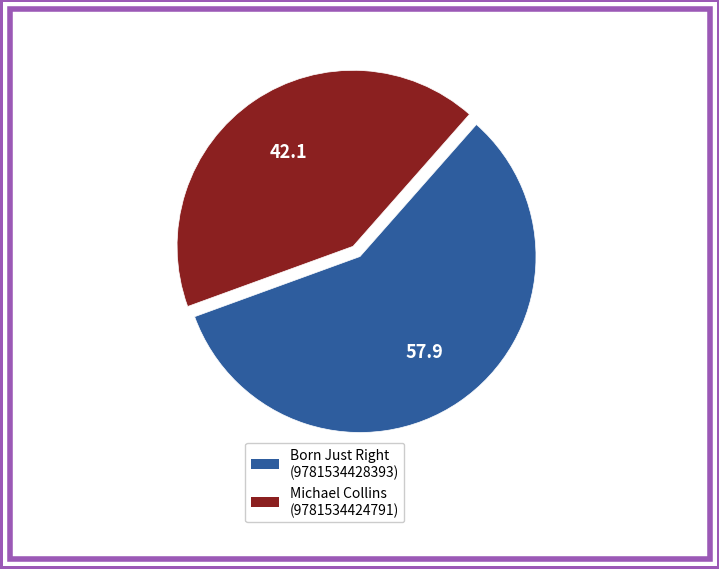

Rank the categories by value from highest to lowest.

Born Just Right (9781534428393), Michael Collins (9781534424791)